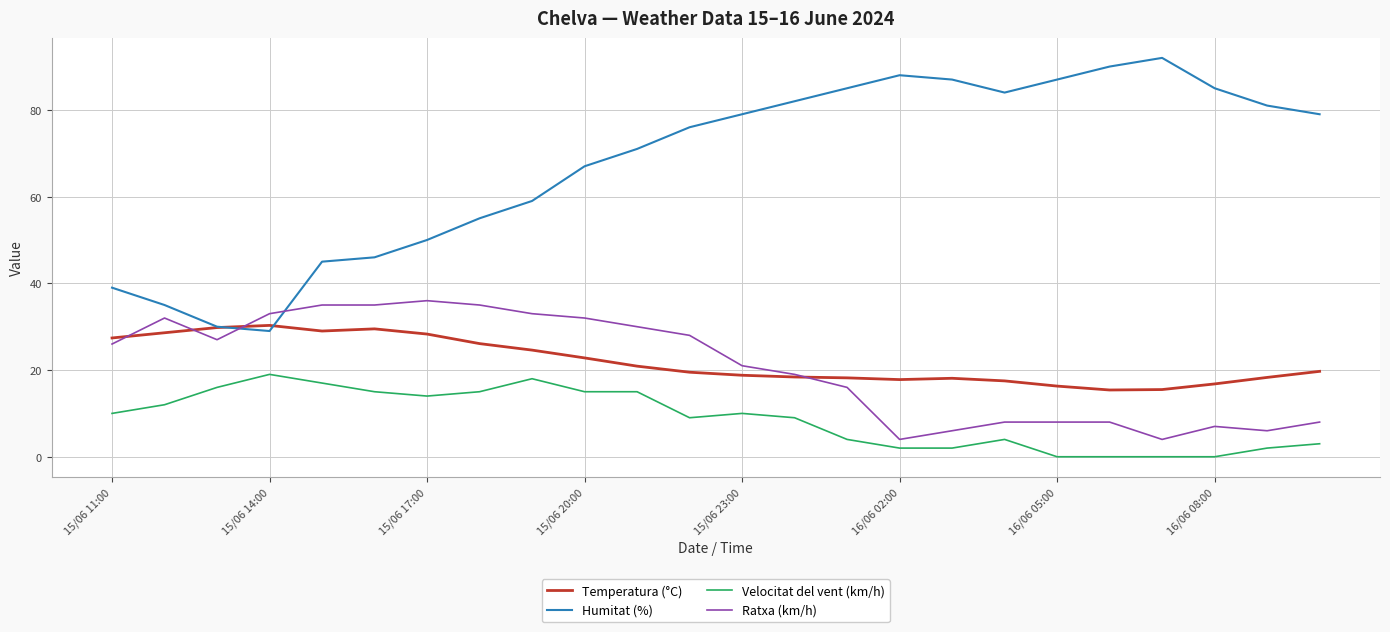

What is the maximum value shown in the chart?

92.0